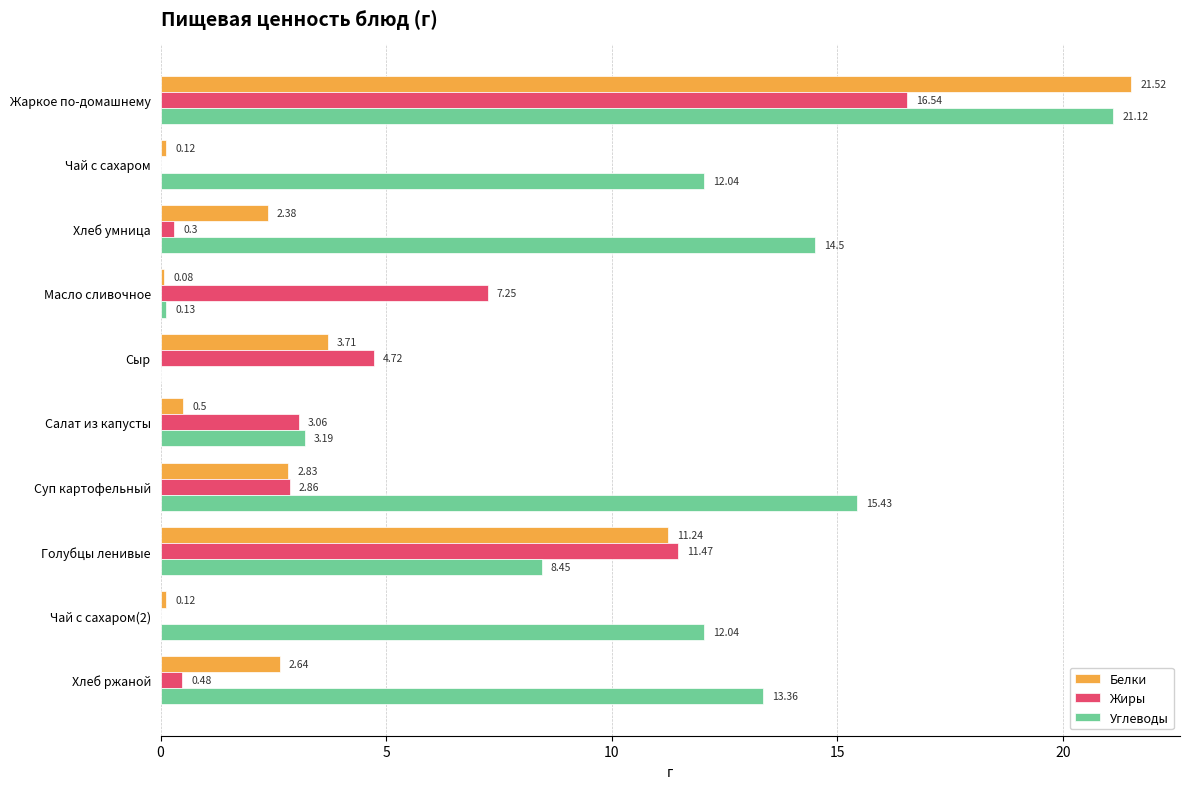

At which category does the chart reach its peak across all series?

Жаркое по-домашнему